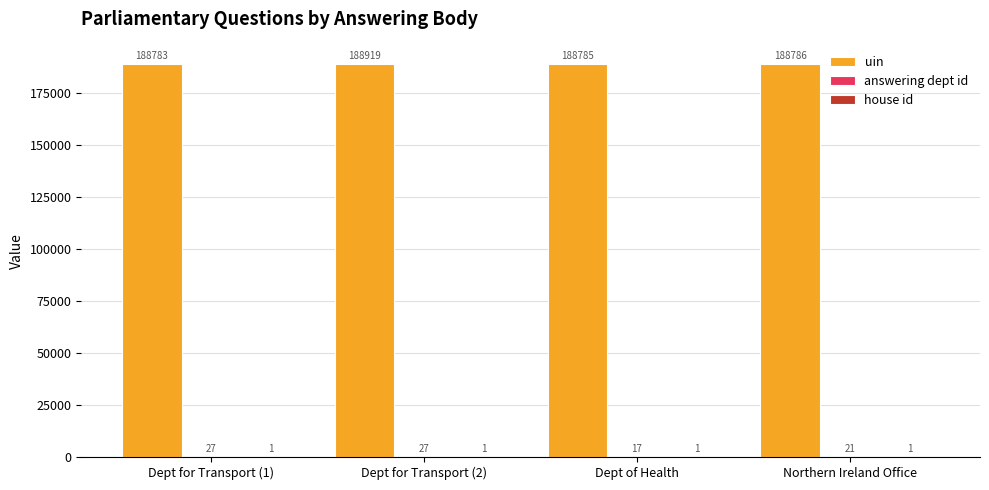

Between Dept for Transport (1) and Dept for Transport (2), which series saw the biggest shift?

uin